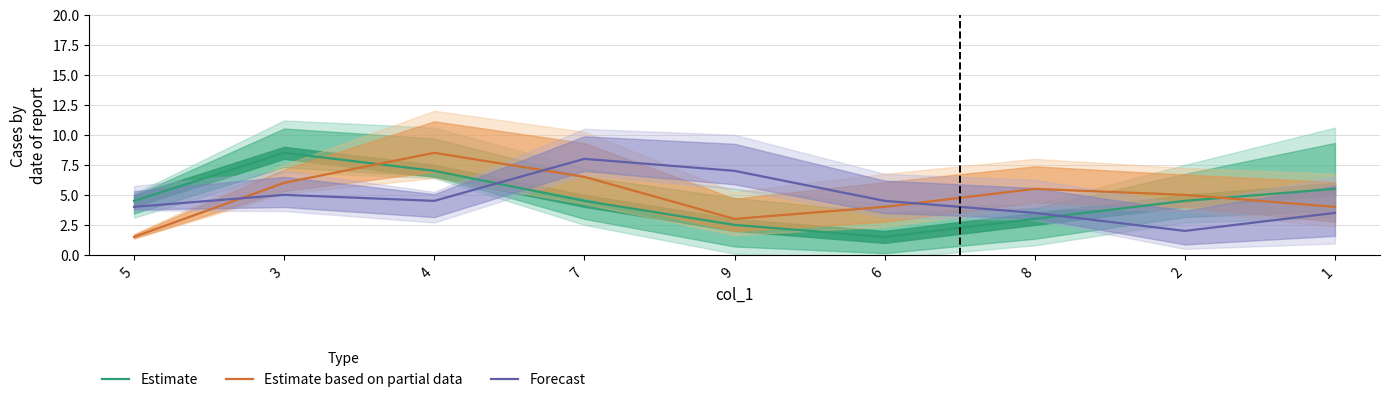

What are all the series names shown in the legend?

Estimate, Estimate based on partial data, Forecast